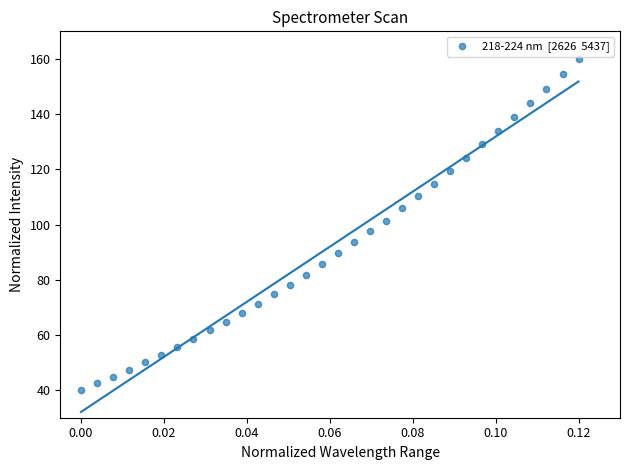

What is the range of Y values (max minus min)?

120.0